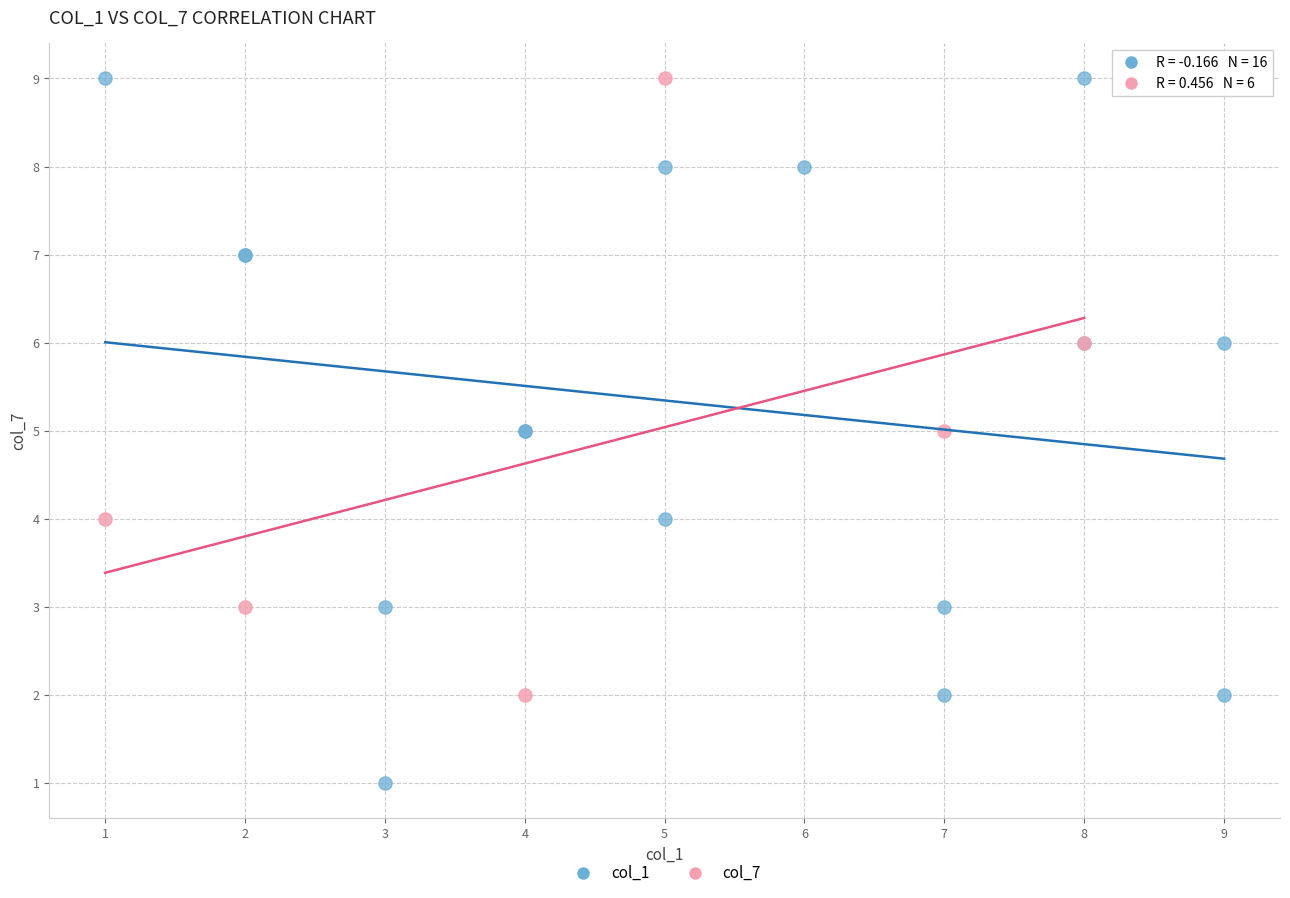

Which series contains the lowest Y value?

col_1